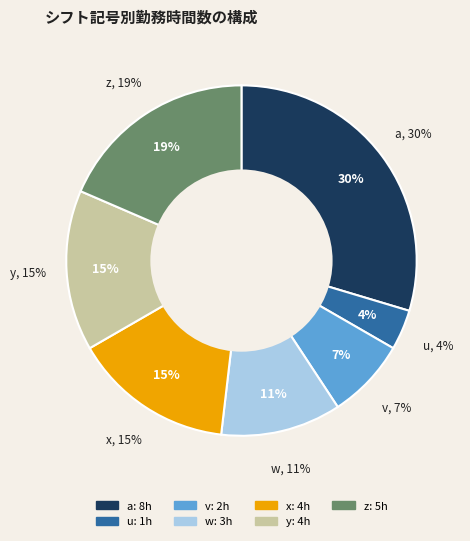

What is the ratio of the value at u to the value at v?

0.5